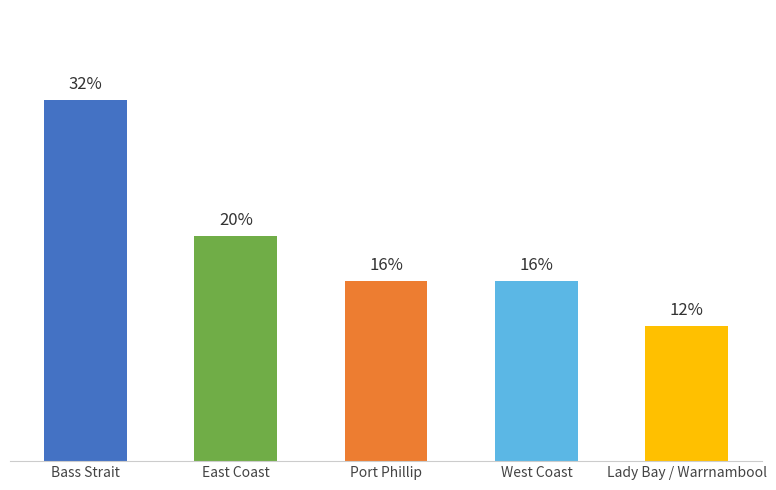

List the labels in order of value, smallest first.

Lady Bay / Warrnambool, Port Phillip, West Coast, East Coast, Bass Strait